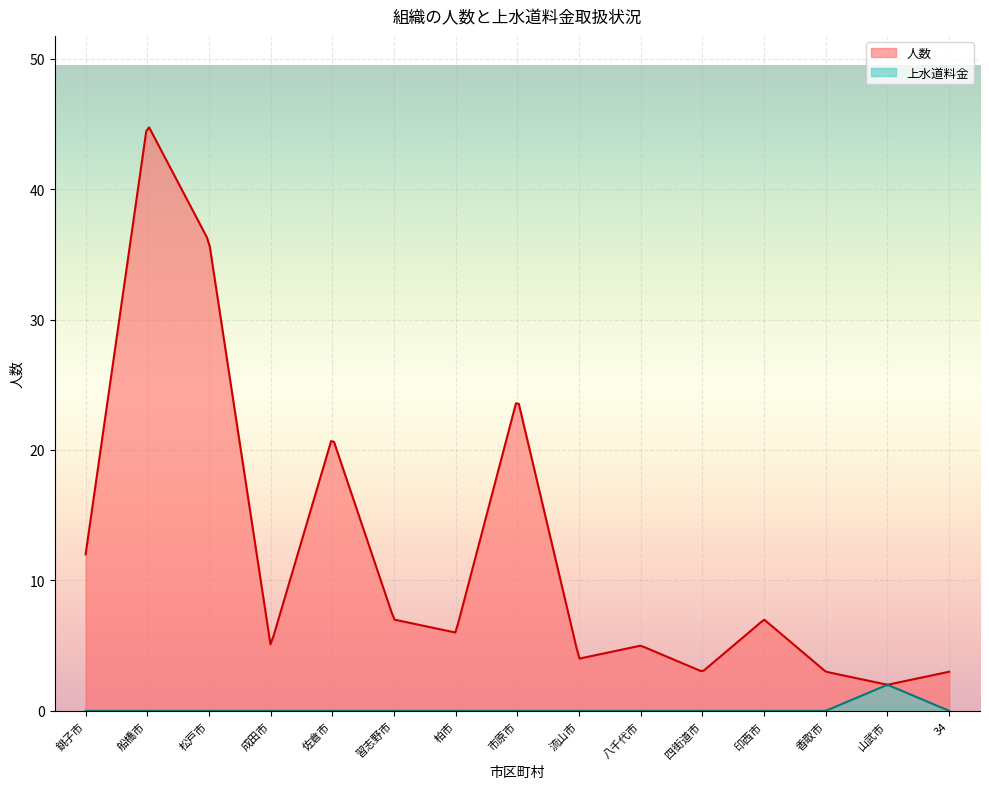

How many lines are shown in the chart?

2